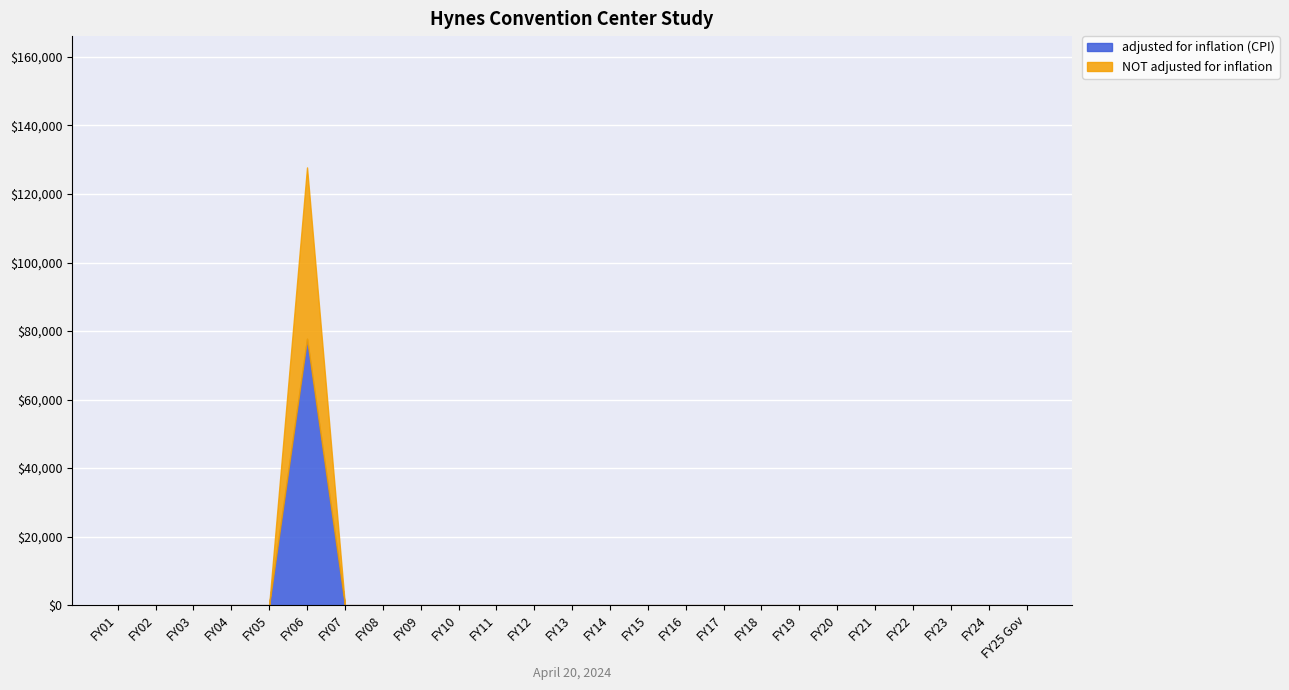

Is it true that adjusted for inflation (CPI) equals 0 at FY22?

True